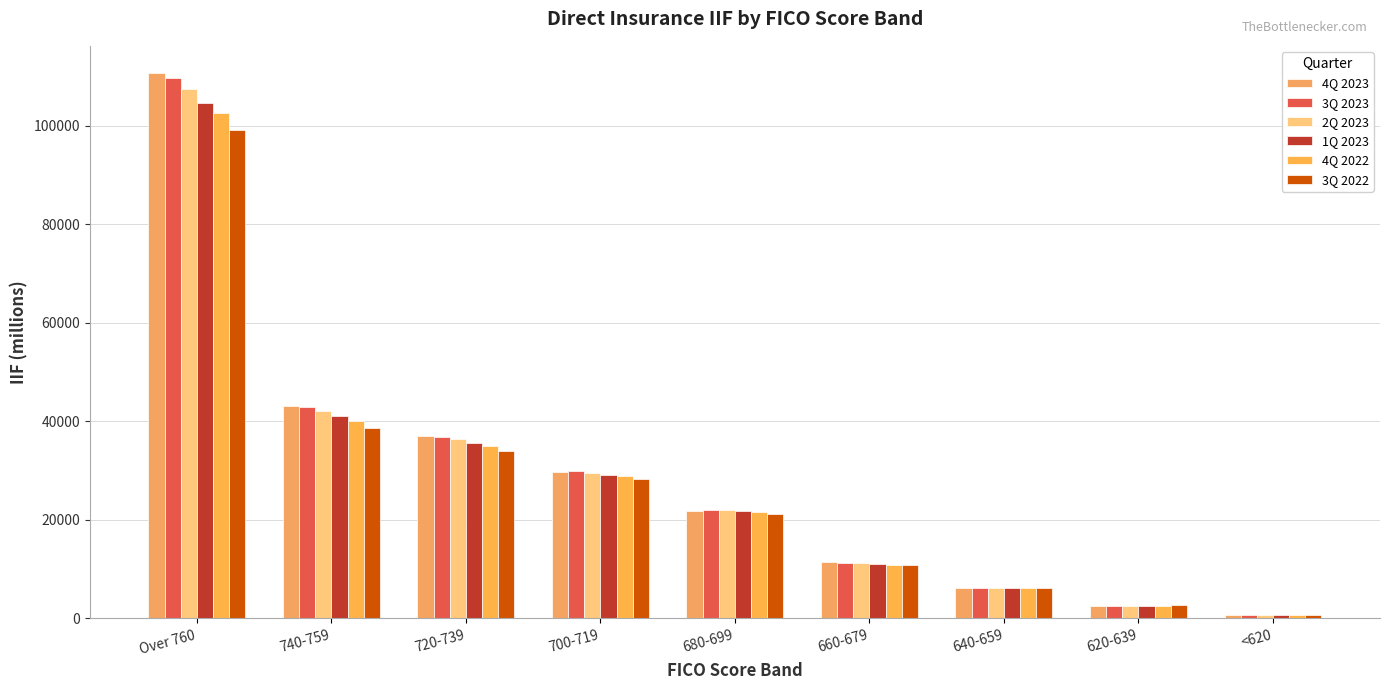

At which label does 1Q 2023 first exceed 21717?

Over 760